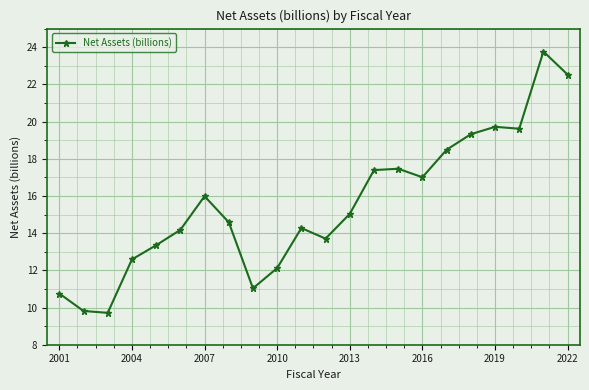

Reading left to right, extract all data points from this chart.

10.8	9.8	9.7	12.6	13.4	14.2	16.0	14.6	11.0	12.1	14.3	13.7	15.0	17.4	17.5	17.0	18.5	19.3	19.7	19.6	23.8	22.5